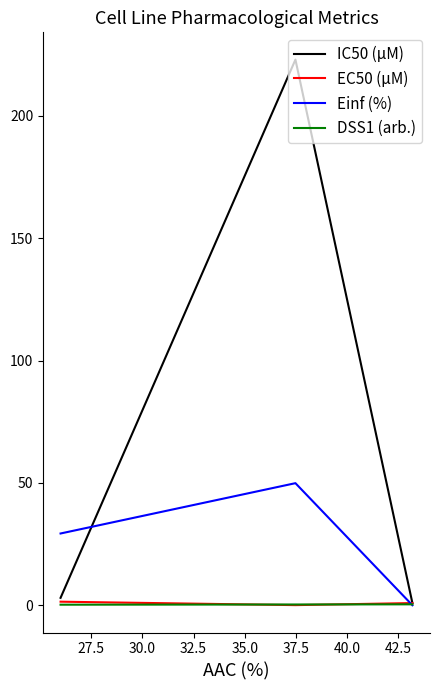

At how many categories does at least one series exceed 9?

2